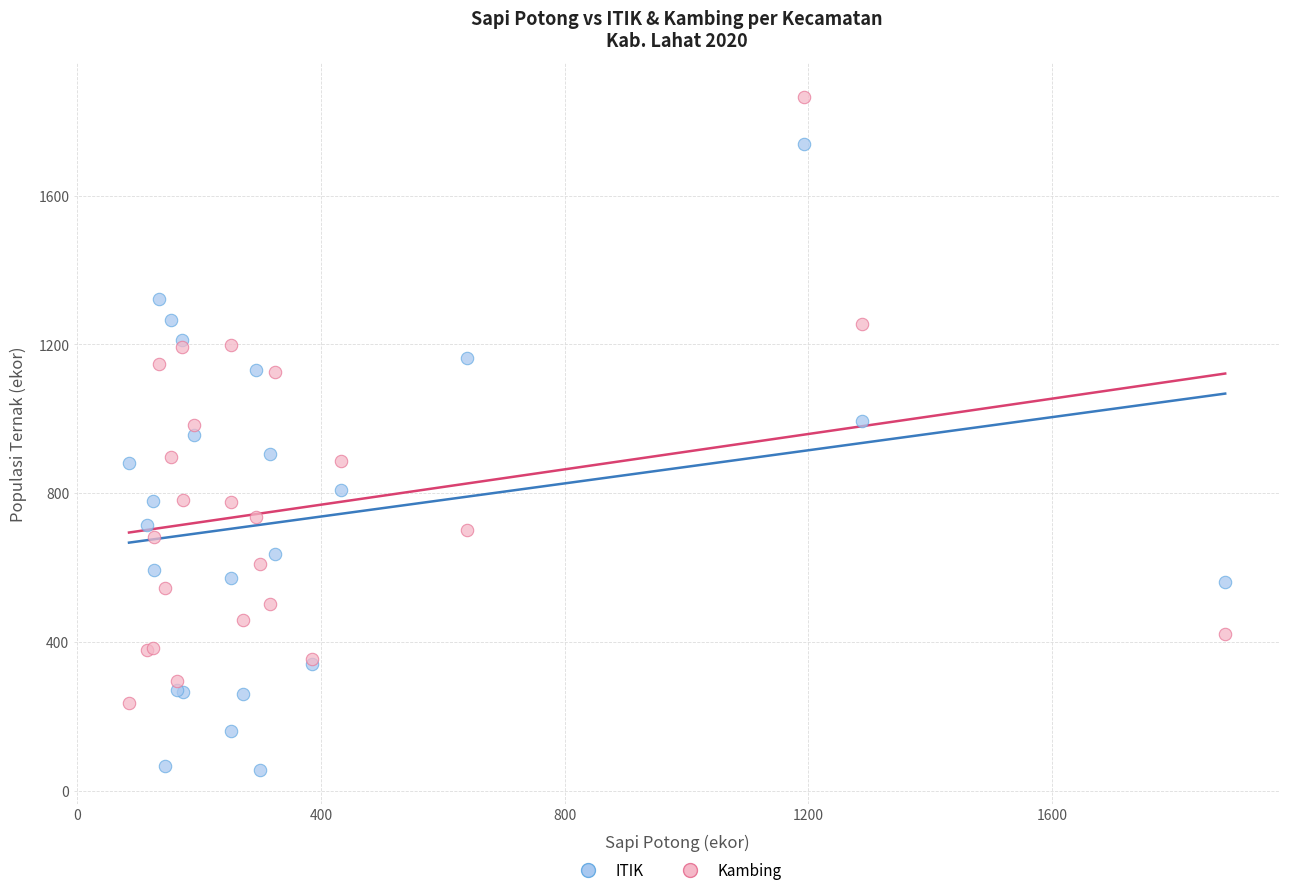

Which series reaches the maximum Y coordinate?

Kambing